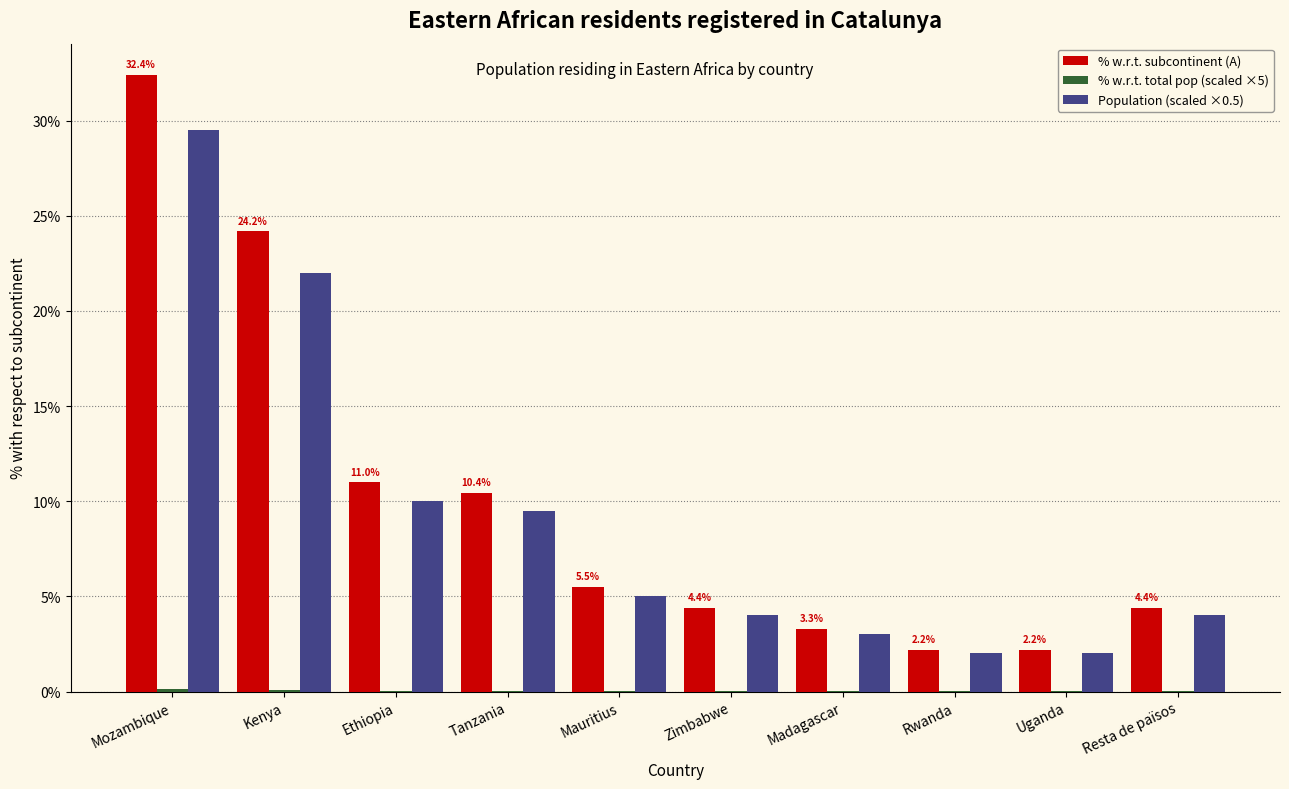

At which category is the sum across all series the highest?

Mozambique